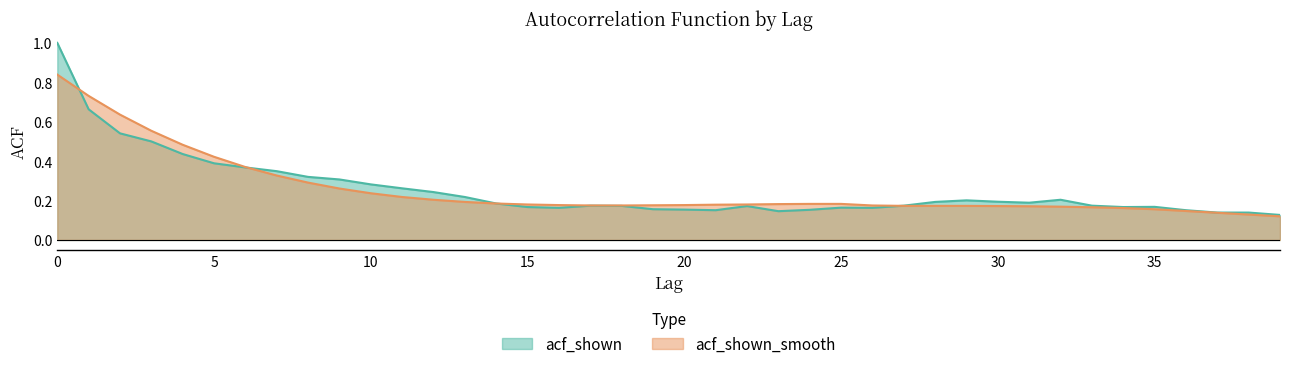

What is the greatest value displayed?

1.0